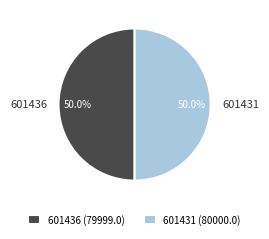

To the nearest percent, what percentage of the pie is 601431?

50%